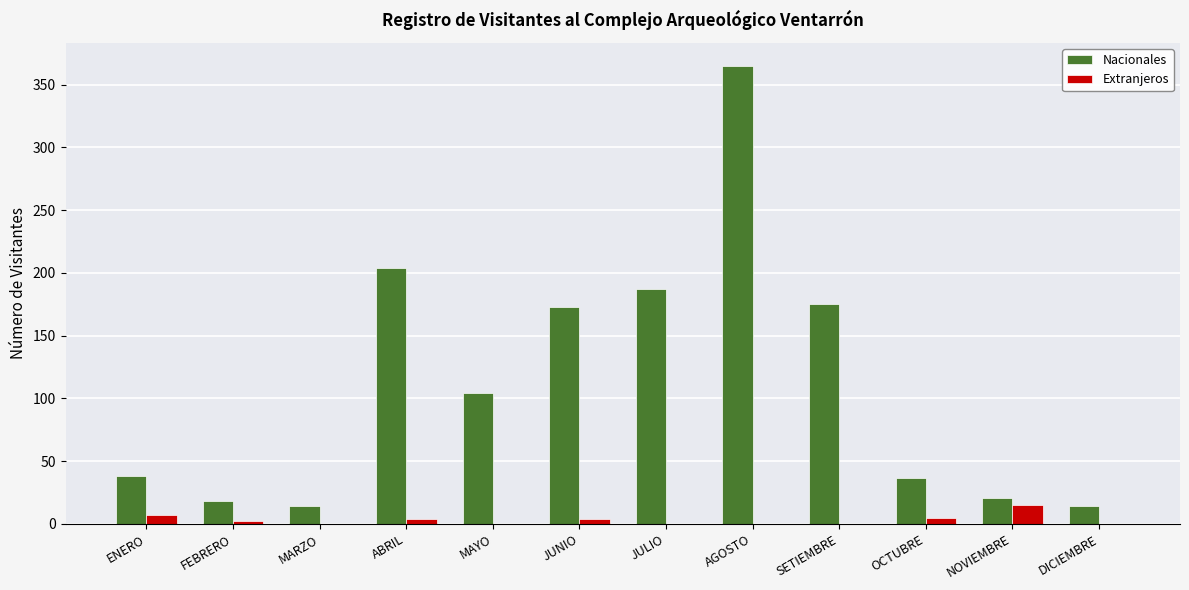

What is the highest value of the Nacionales series?

365